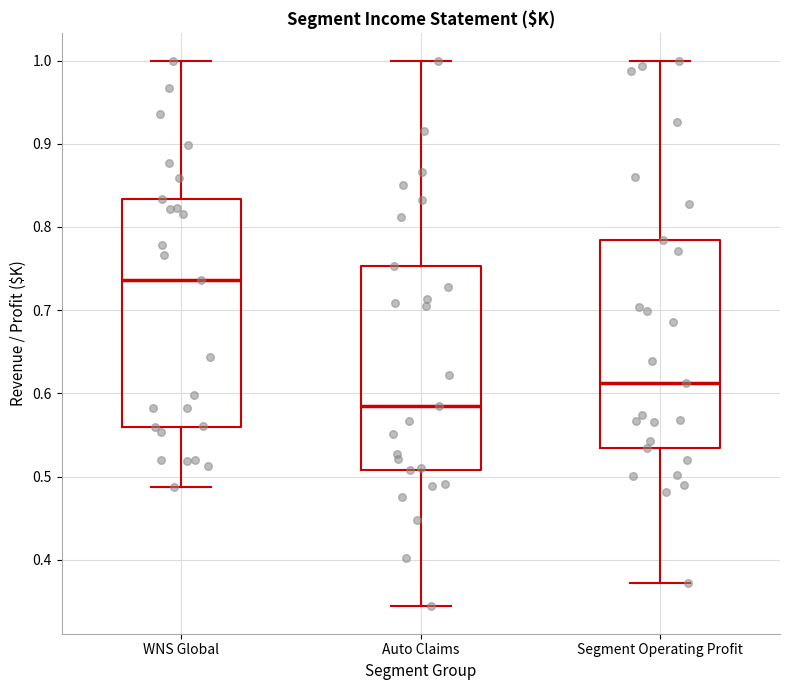

Comparing the boxes themselves (not the whiskers), which one is the tallest?

WNS Global